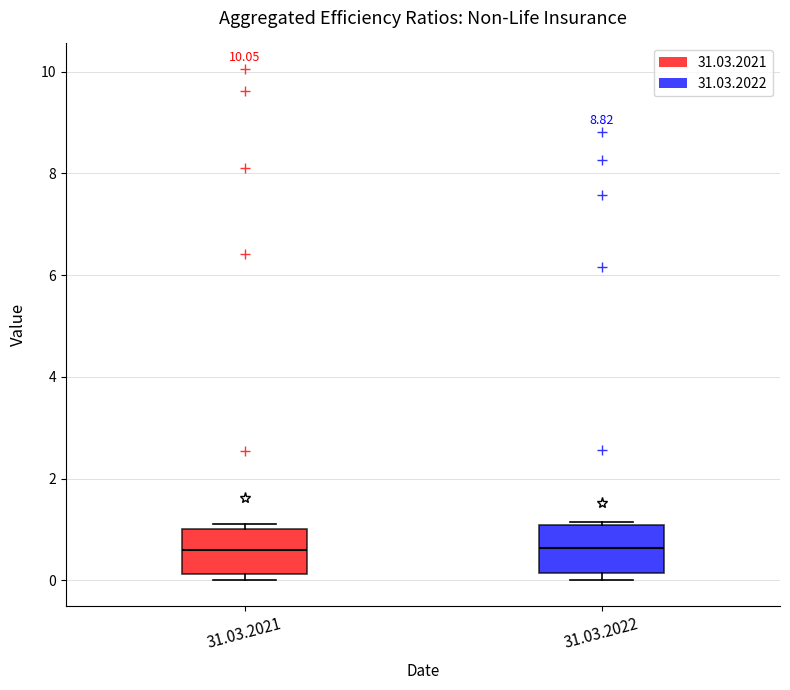

Reading left to right, read every box against the y-axis: the position of its median line, the range the box covers, and the ends of its whiskers. The values are not printed on the chart, so give them approximately, as read against the axis.

31.03.2021: median 0.6, box 0.2 to 1.0, whiskers 0.0 to 1.2
31.03.2022: median 0.6, box 0.2 to 1.0, whiskers 0.0 to 1.2